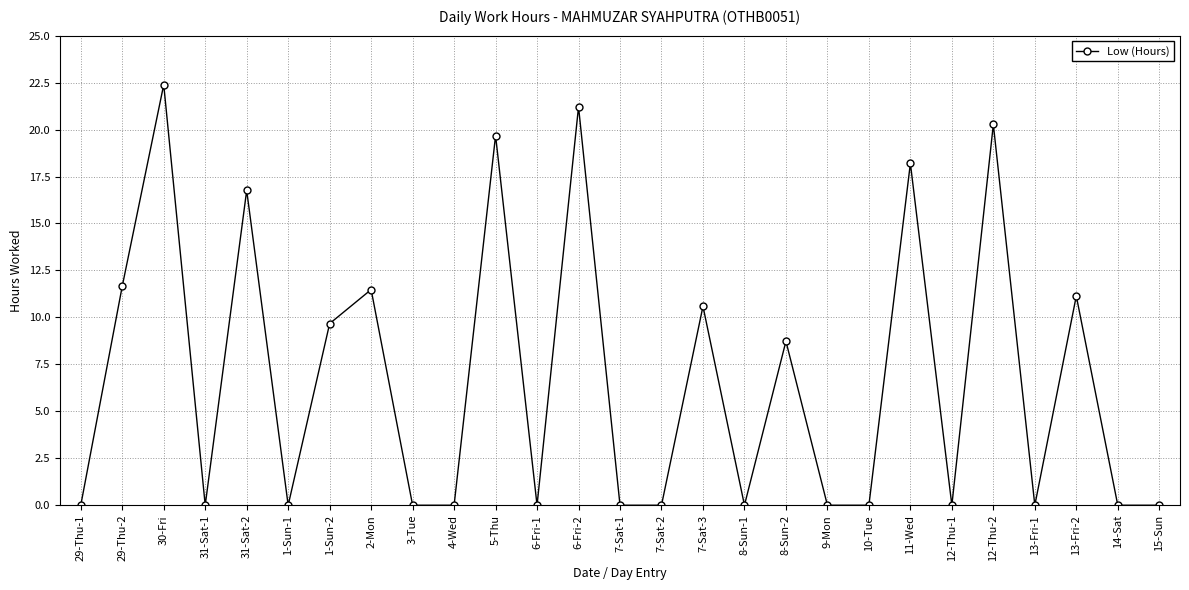

Reading left to right, what are all the values shown in this chart?

0.0	11.7	22.4	0.0	16.8	0.0	9.7	11.5	0.0	0.0	19.7	0.0	21.2	0.0	0.0	10.6	0.0	8.7	0.0	0.0	18.2	0.0	20.3	0.0	11.1	0.0	0.0